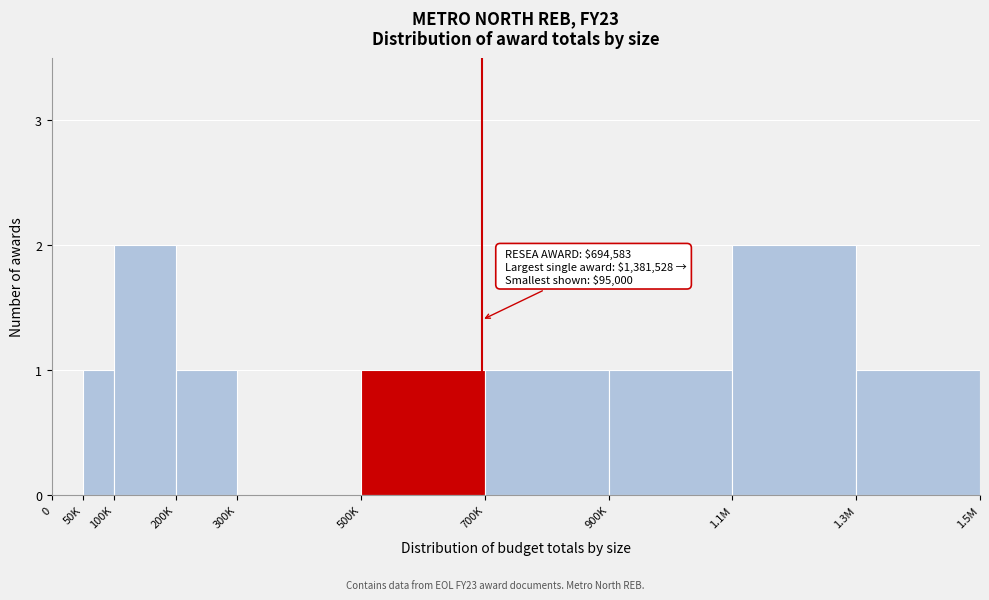

Reading left to right, extract all data points from this chart.

0=0	50K=1	100K=2	200K=1	300K=0	500K=1	700K=1	900K=1	1.1M=2	1.3M=1